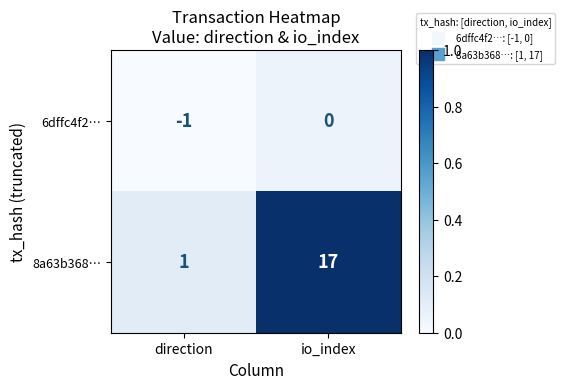

At which category does the chart reach its peak across all series?

io_index